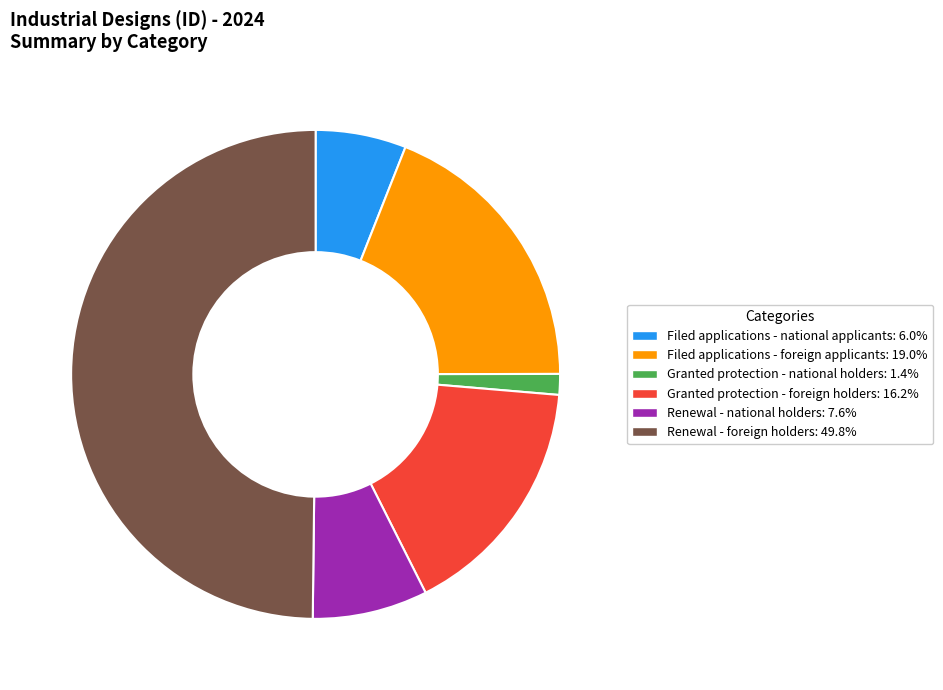

Rank the categories by value from lowest to highest.

Granted protection - national holders, Filed applications - national applicants, Renewal - national holders, Granted protection - foreign holders, Filed applications - foreign applicants, Renewal - foreign holders